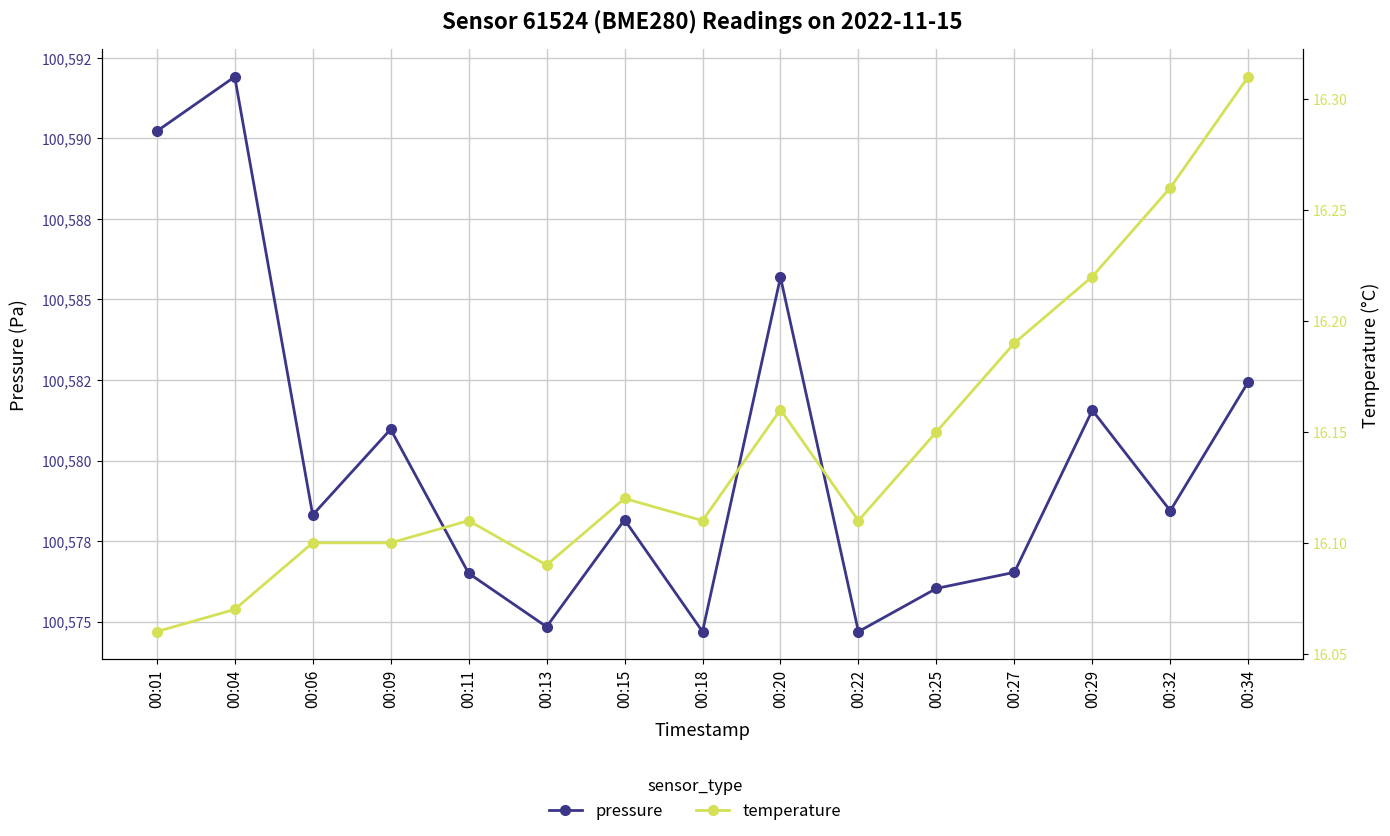

What is the difference between the highest and lowest values at 00:18?

100558.6